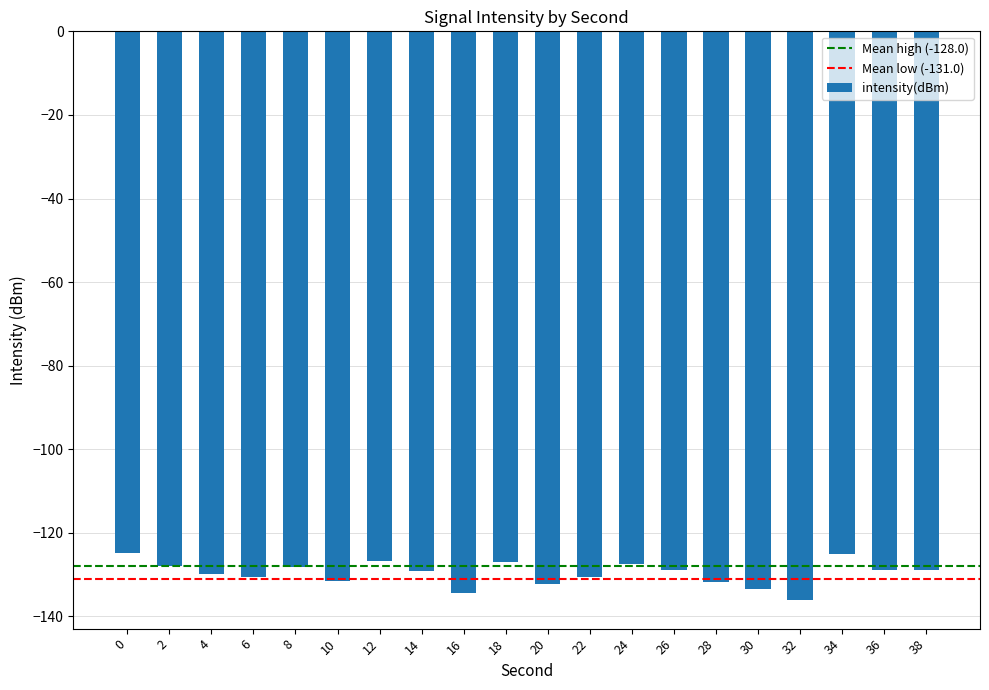

The chart shows a value of -224.4 at 22. True or false?

False